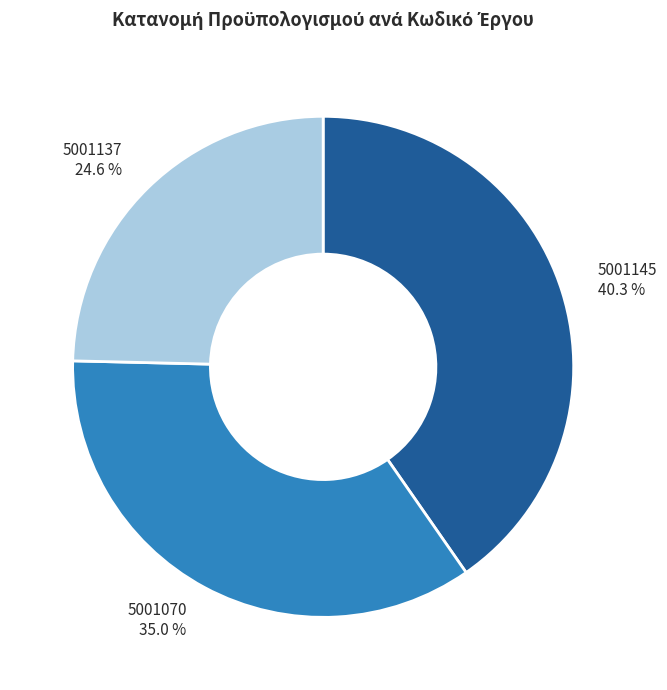

The 5001137 slice represents 25% of the pie. True or false?

True